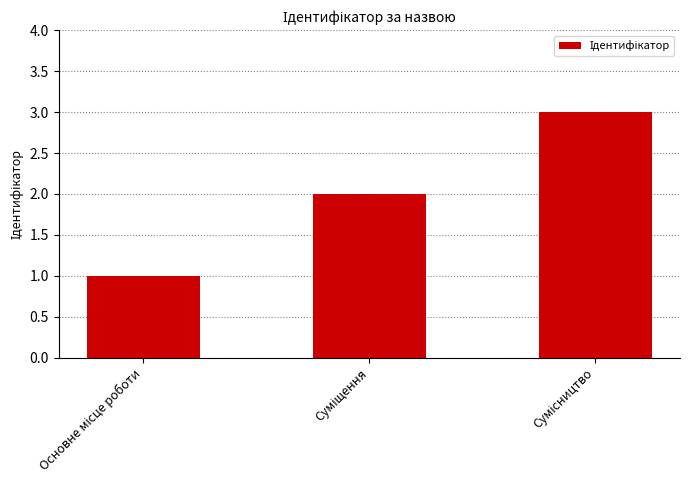

What is the maximum value shown in the chart?

3